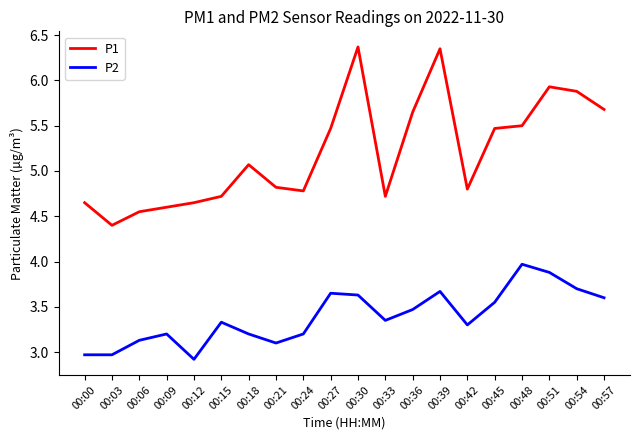

Rank the series at 00:03 from highest to lowest value.

P1, P2